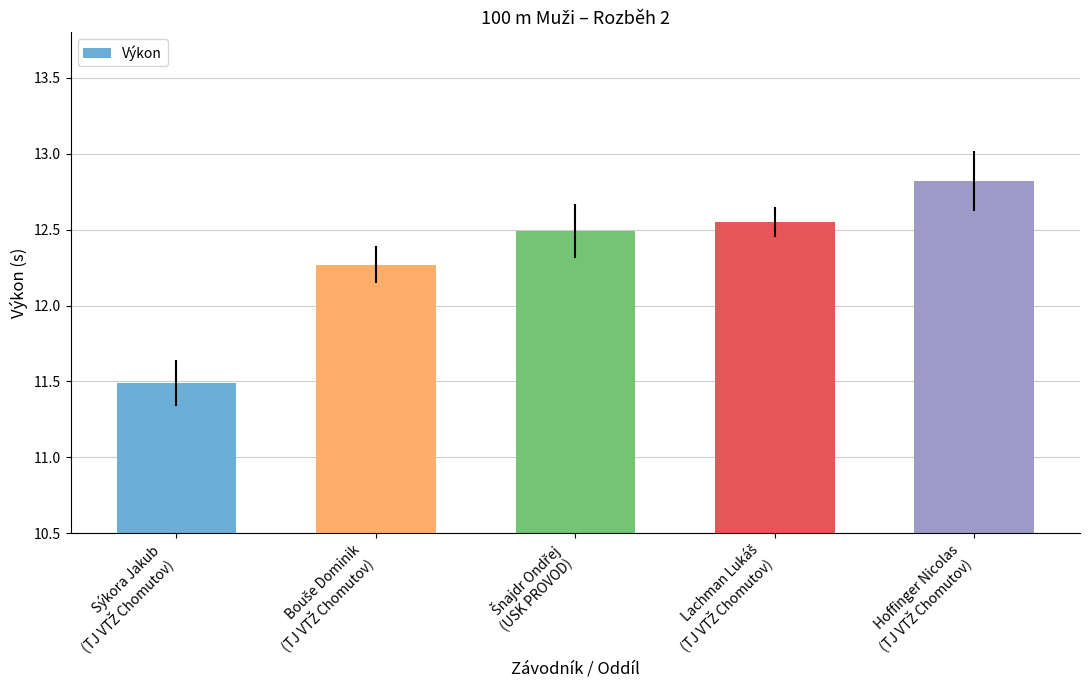

What is the average value?

12.3